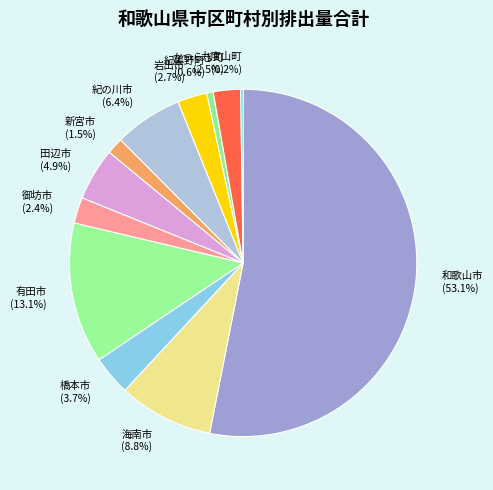

Which slice represents more than half of the pie?

和歌山市